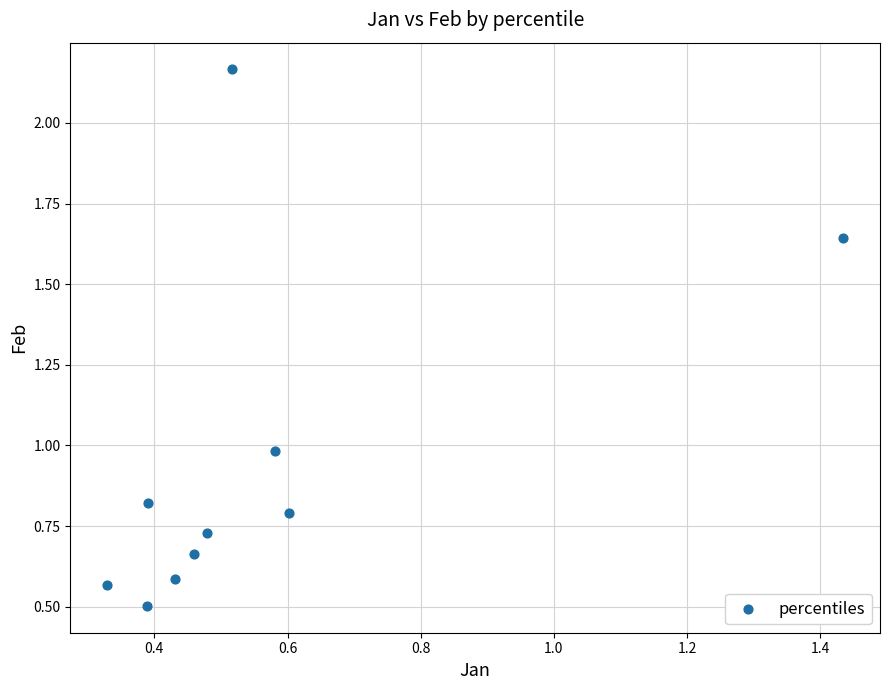

What is the average Y value?

0.9